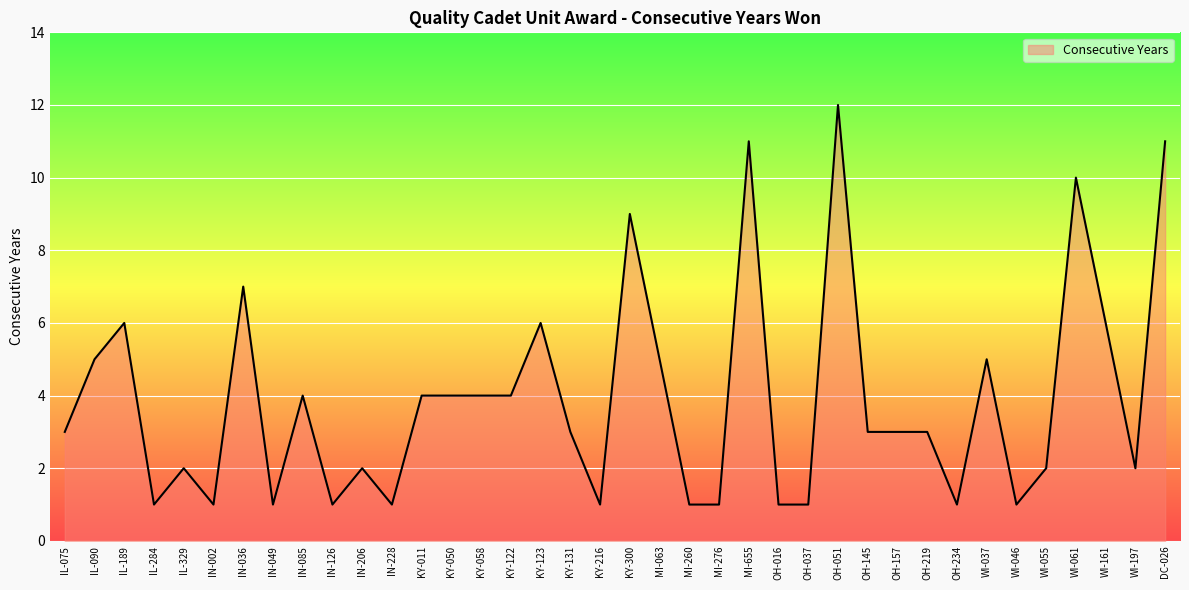

True or false: the data has more than 2 interior local peaks.

True